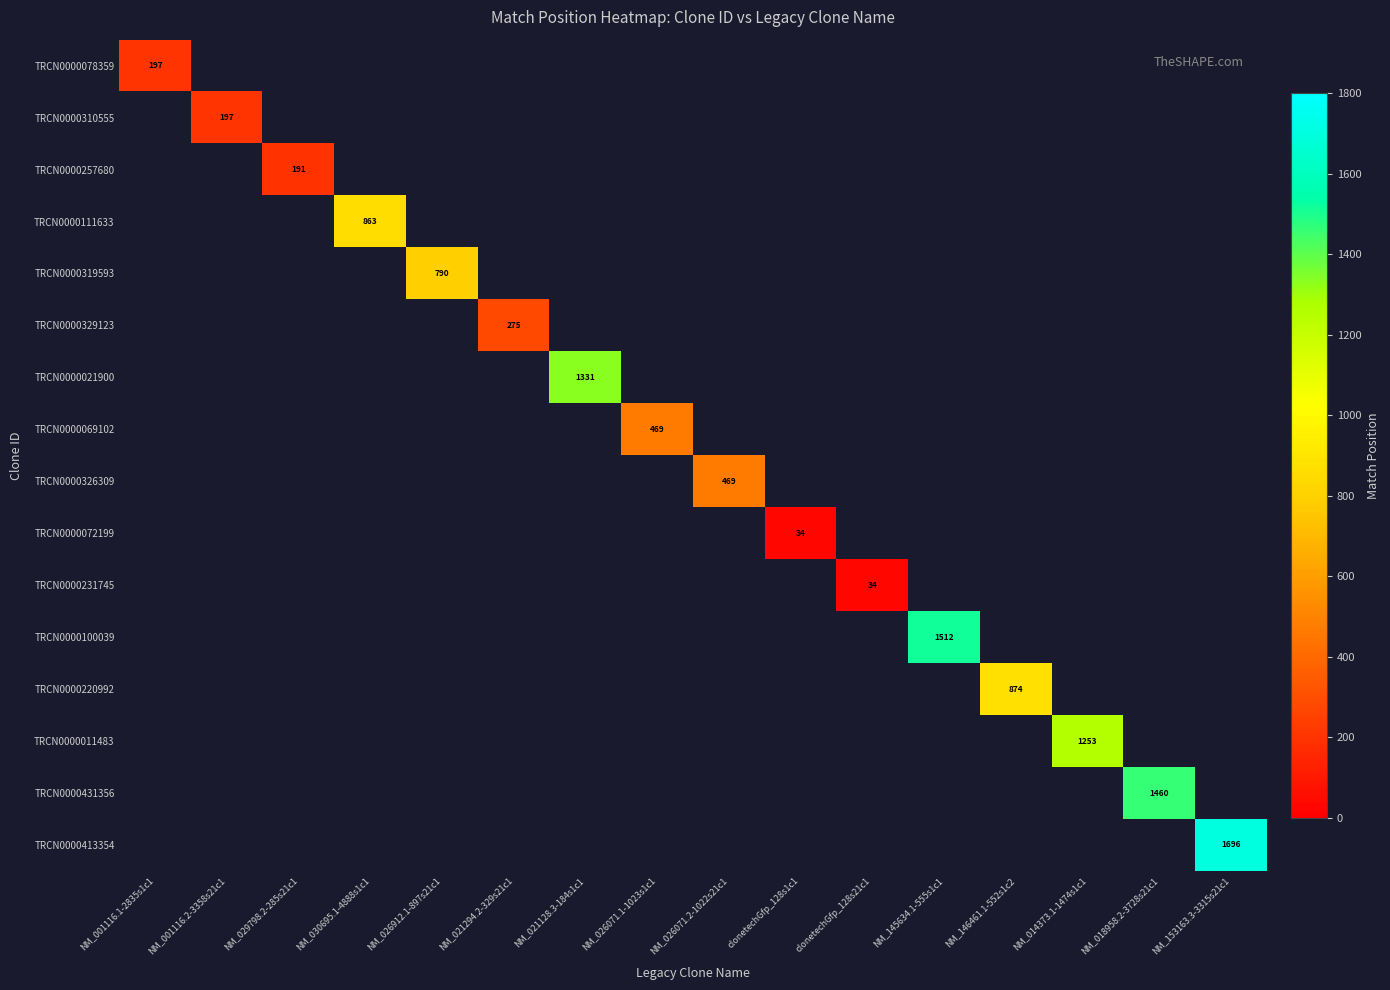

What is the maximum value shown in the chart?

1696.0